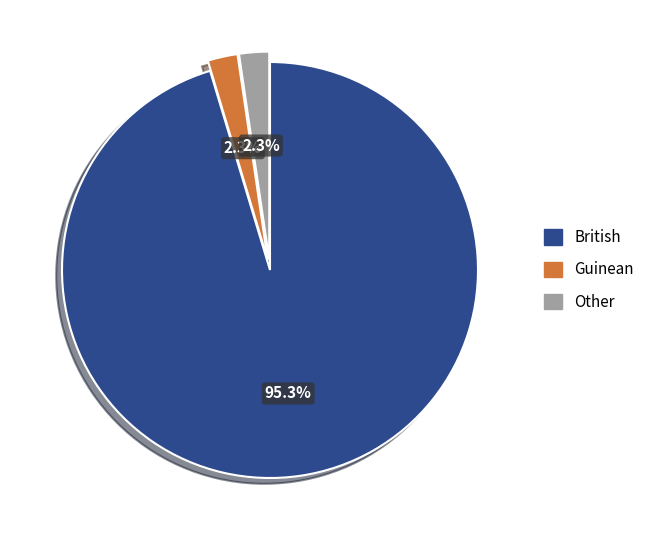

To the nearest percent, what is the average slice percentage?

33%